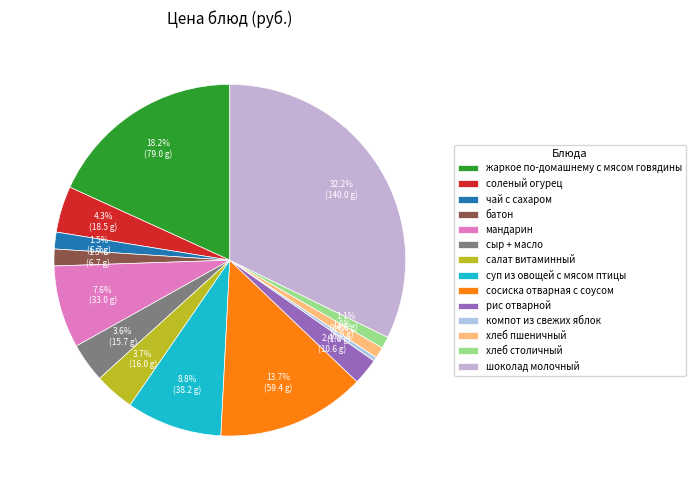

To the nearest percent, what is the combined percentage of жаркое по-домашнему с мясом говядины and салат витаминный?

22%